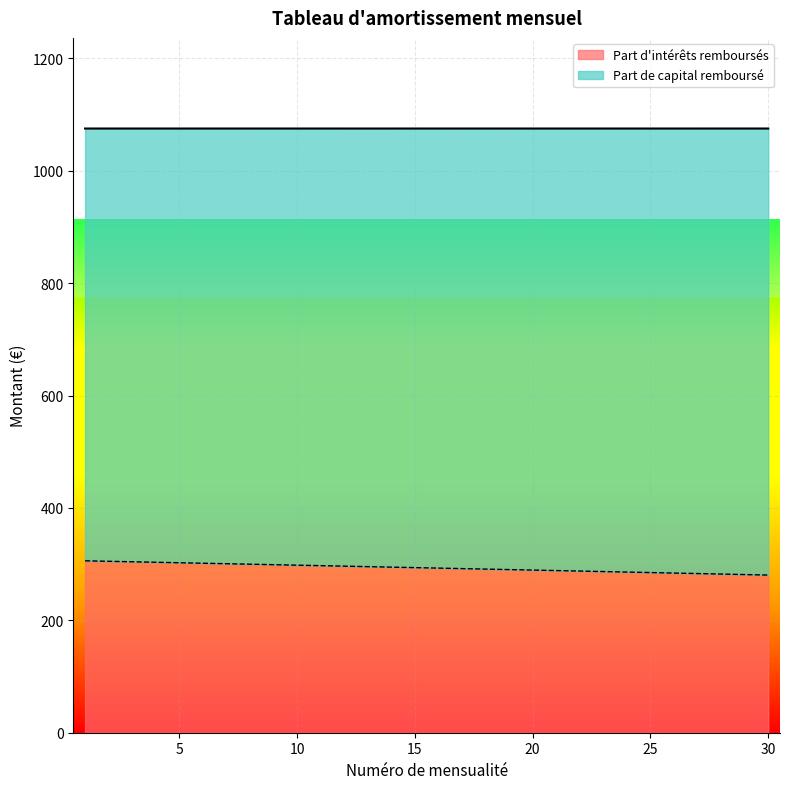

What is the difference between the maximum and second lowest values?

24.5